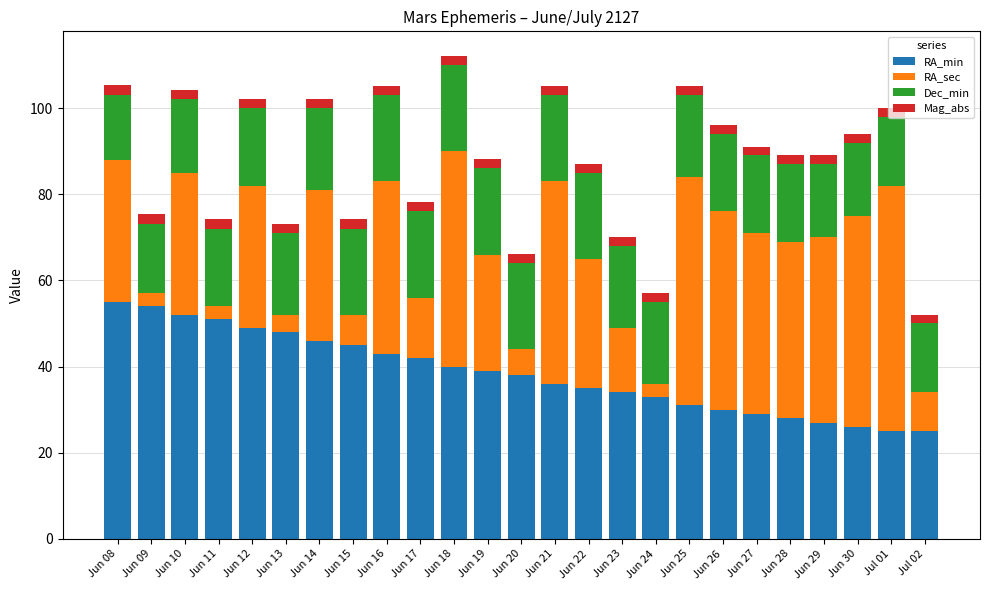

How many series are shown in this chart?

4